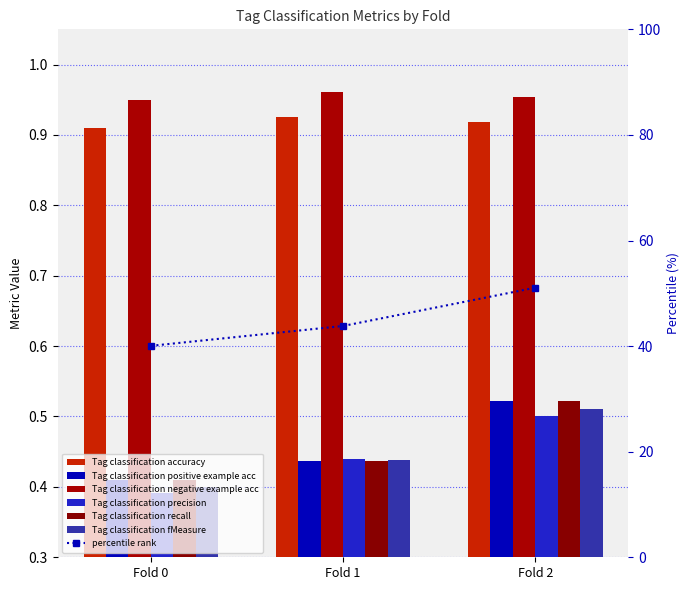

What is the highest value of the Tag classification recall series?

0.5